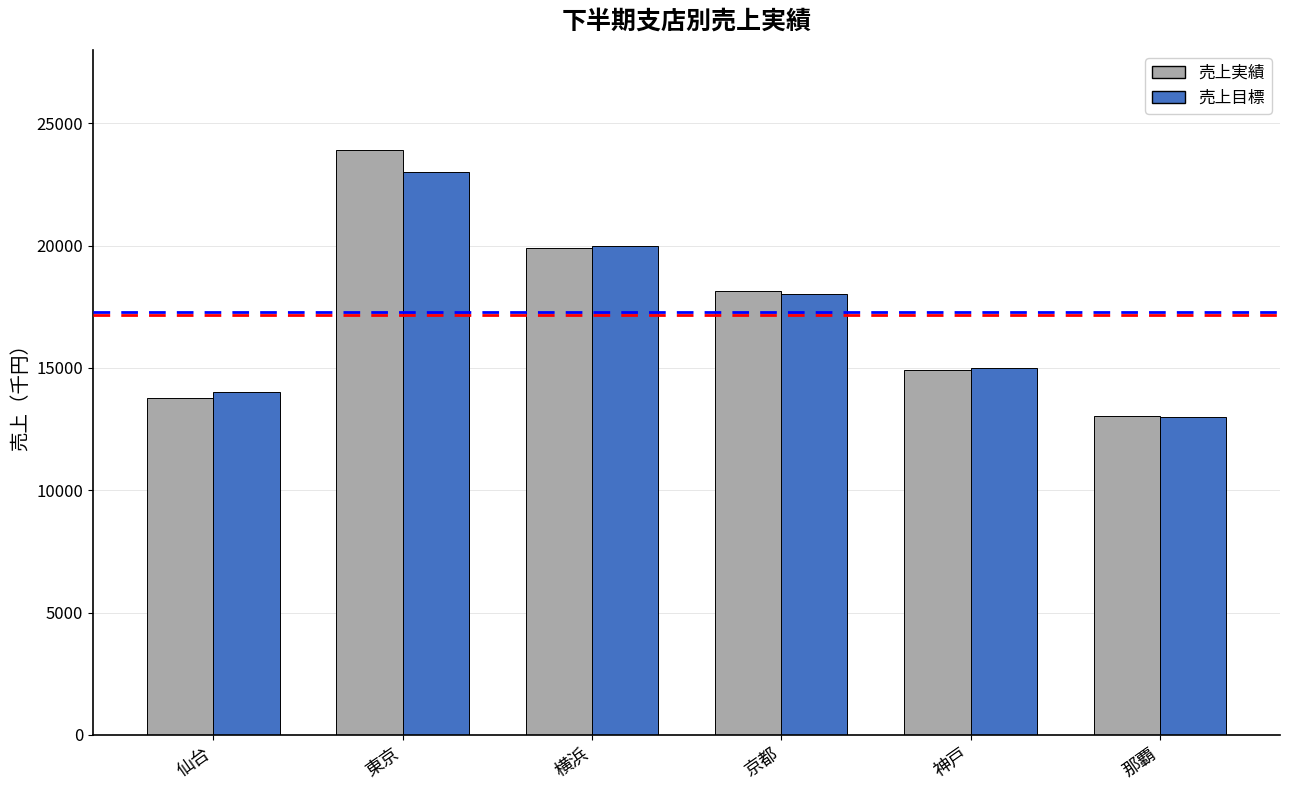

At which label does 売上実績 reach its peak?

東京